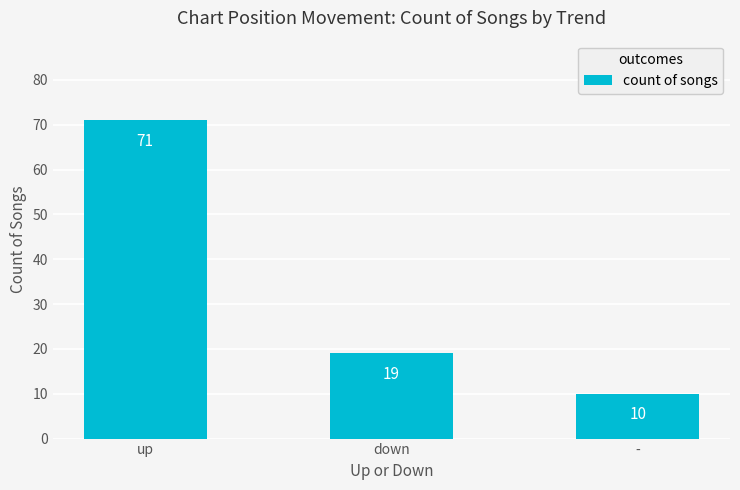

What is the change in value from down to -?

-9